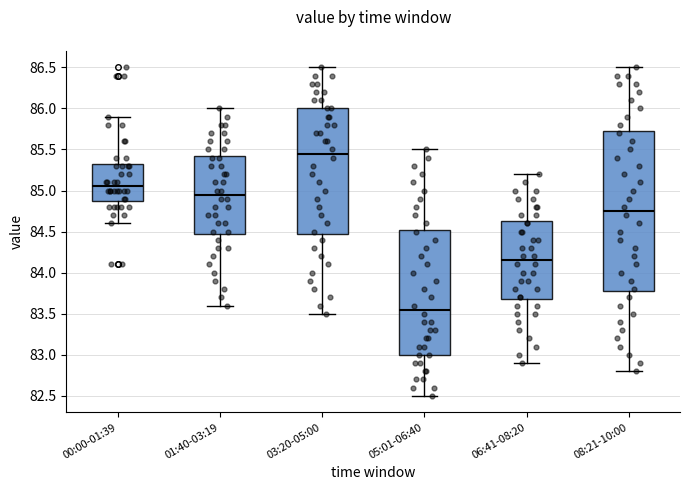

Where is the upper edge of the box for 05:01-06:40 on the y-axis? The values are not printed on the chart, so give them approximately, as read against the axis.

84.55